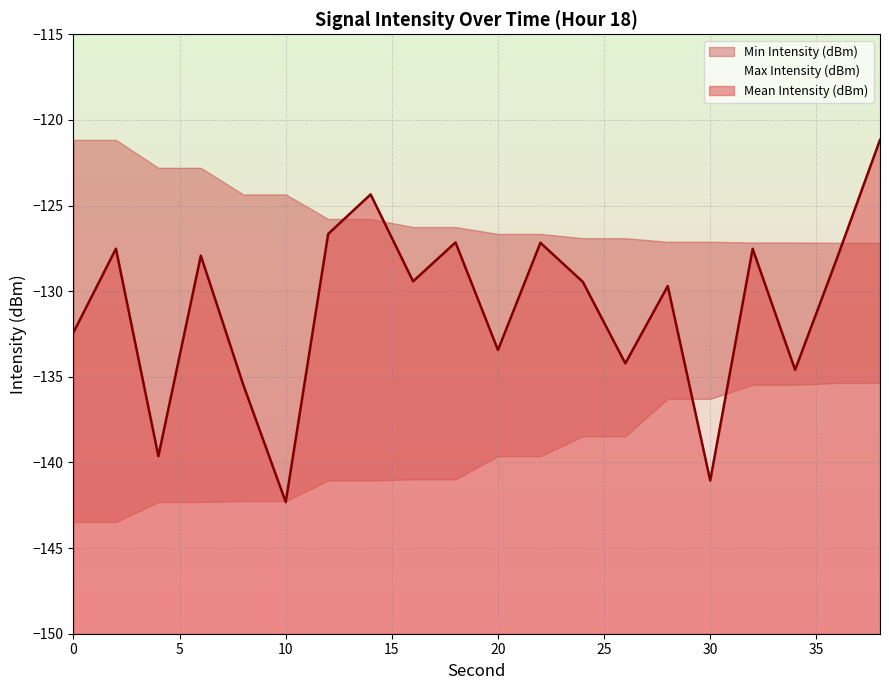

The Mean Intensity (dBm) series shows -69.3 at 0. True or false?

False